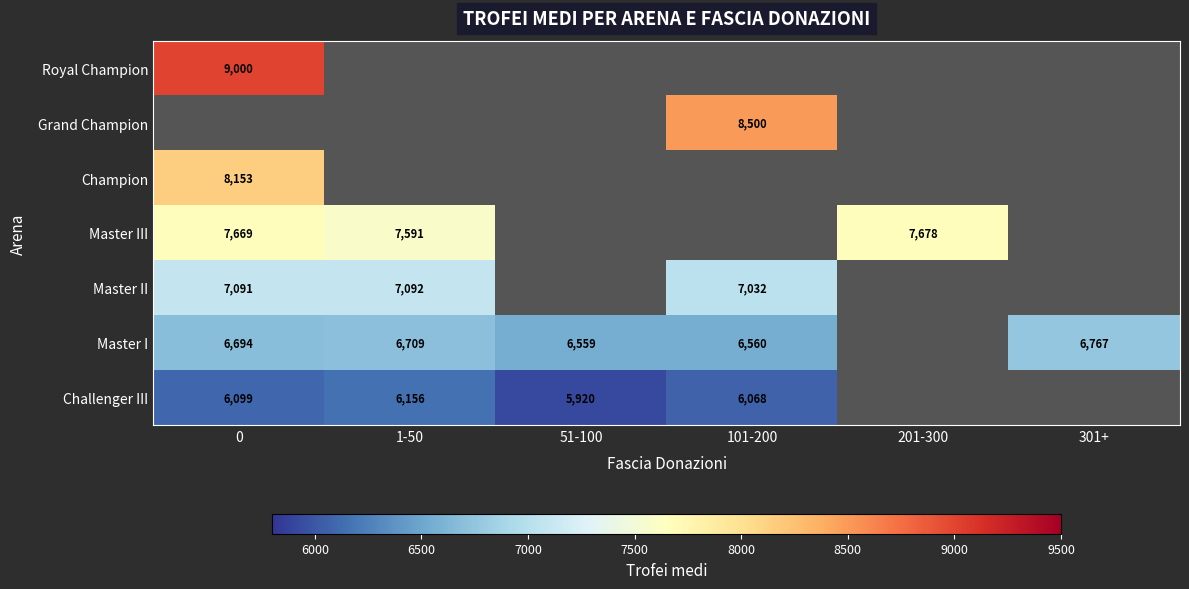

The value of Master III at 201-300 is 2105.9. True or false?

False